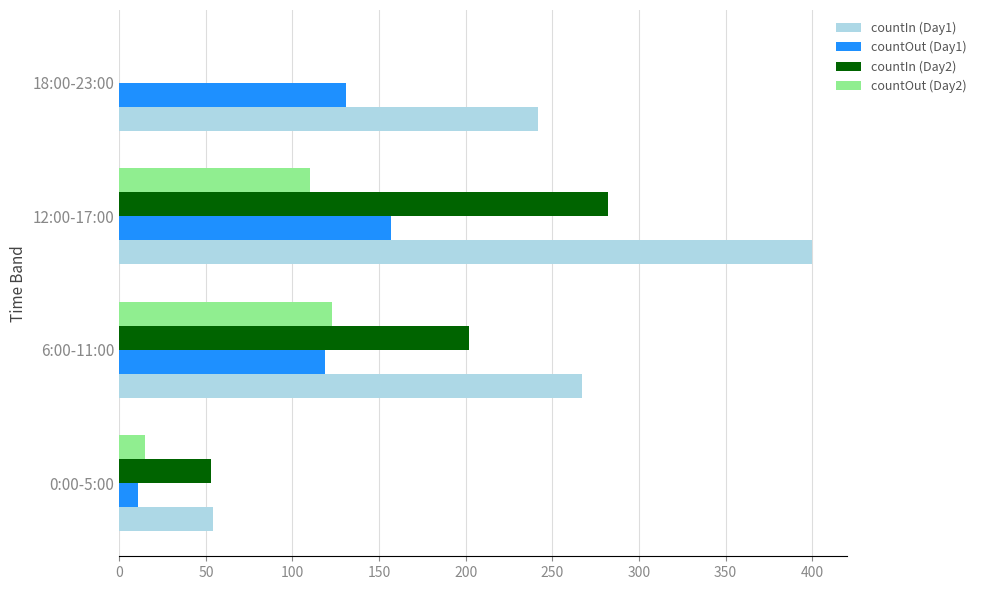

Between 12:00-17:00 and 18:00-23:00, which series saw the biggest shift?

countIn (Day2)